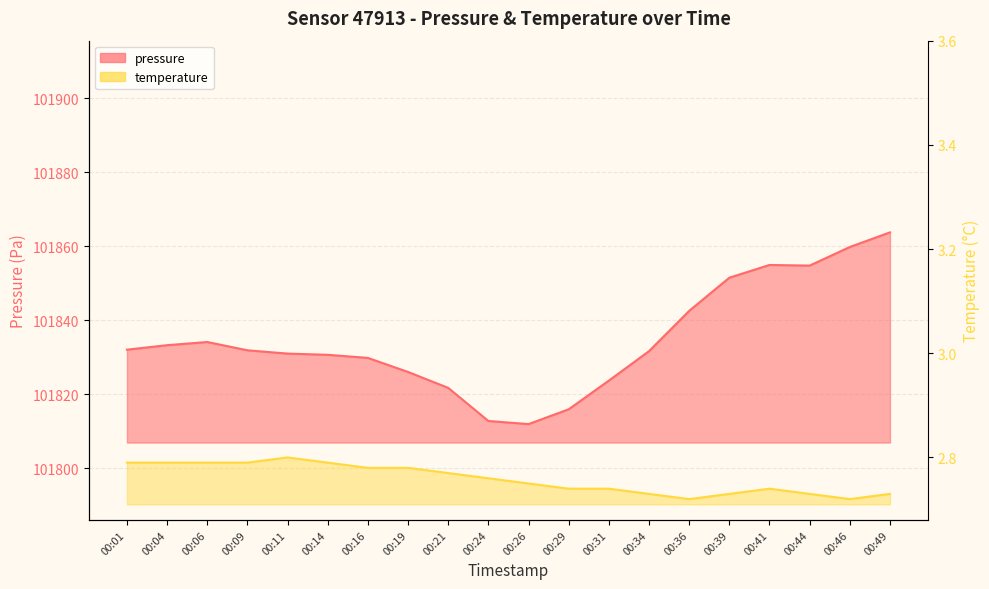

What is the maximum value for temperature?

2.8